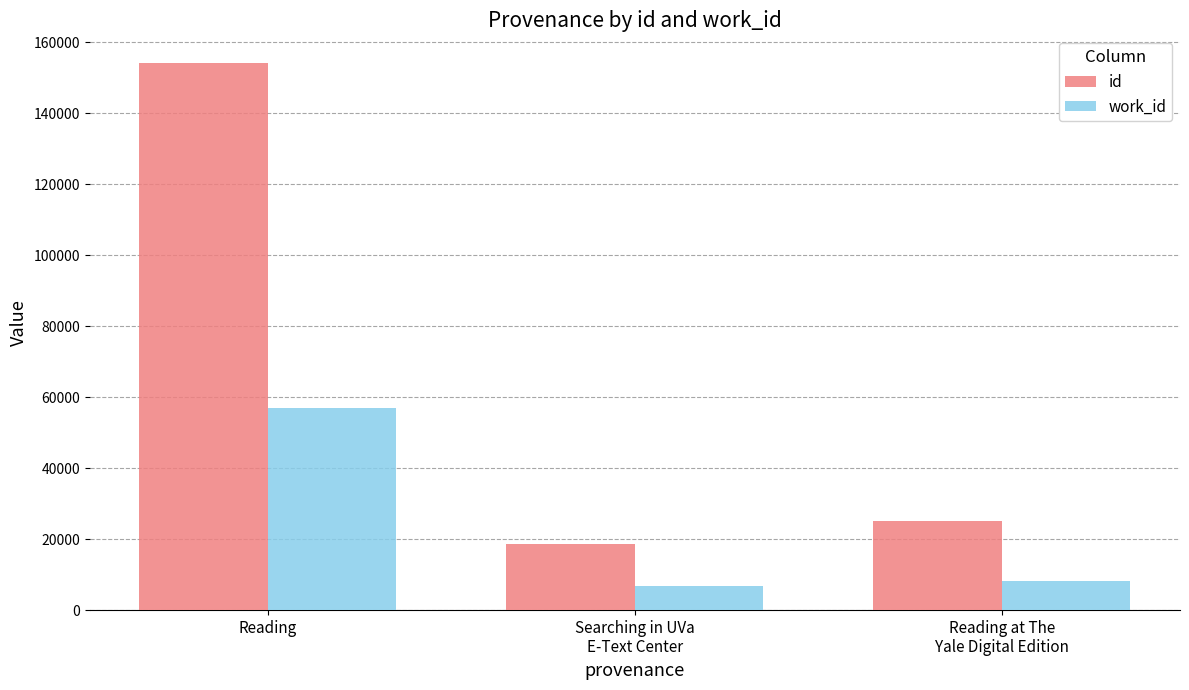

What is the sum of all work_id values?

72053